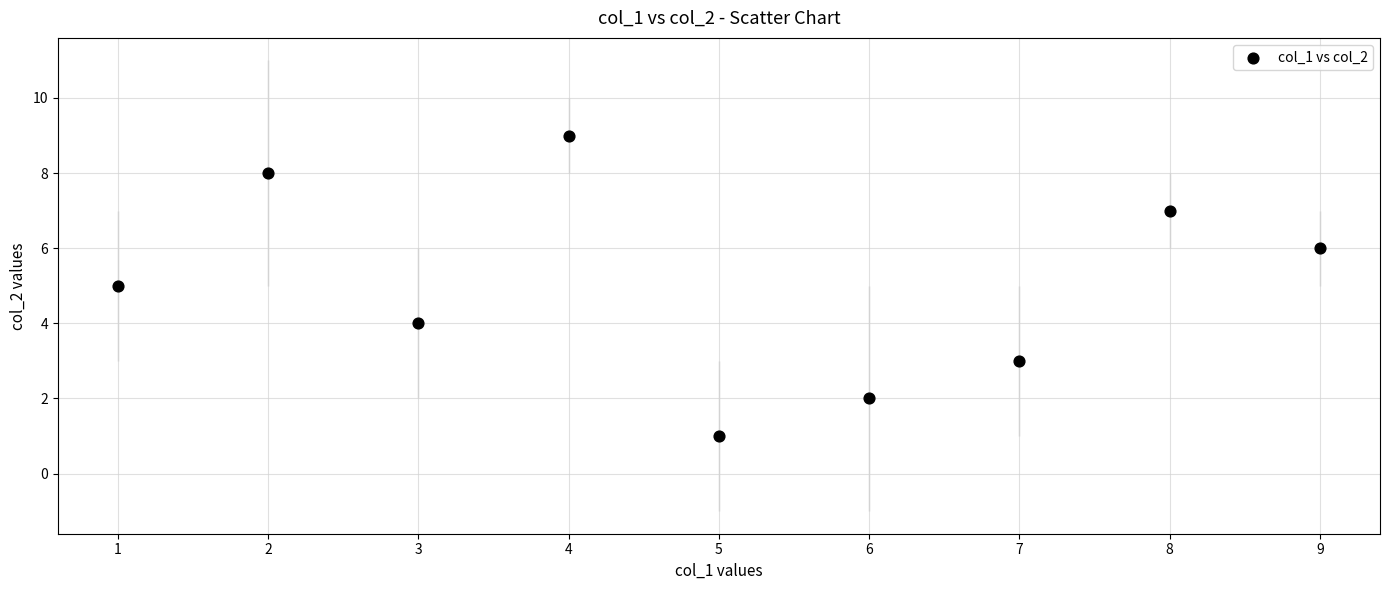

What is the range of X values (max minus min)?

8